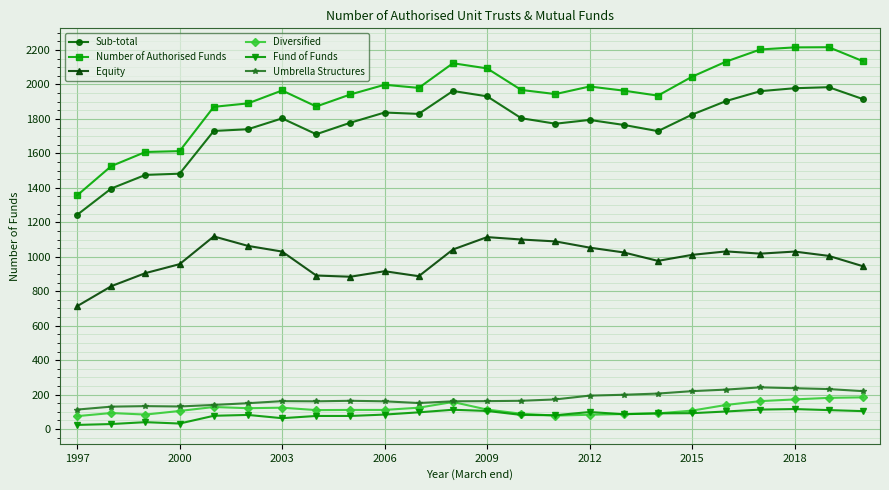

Is this an area chart (filled region under the line)?

No